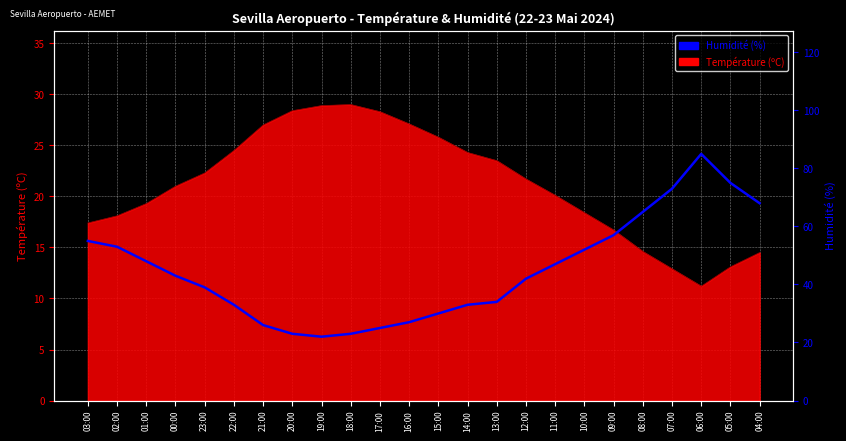

Does the chart display data point markers on the line(s)?

No